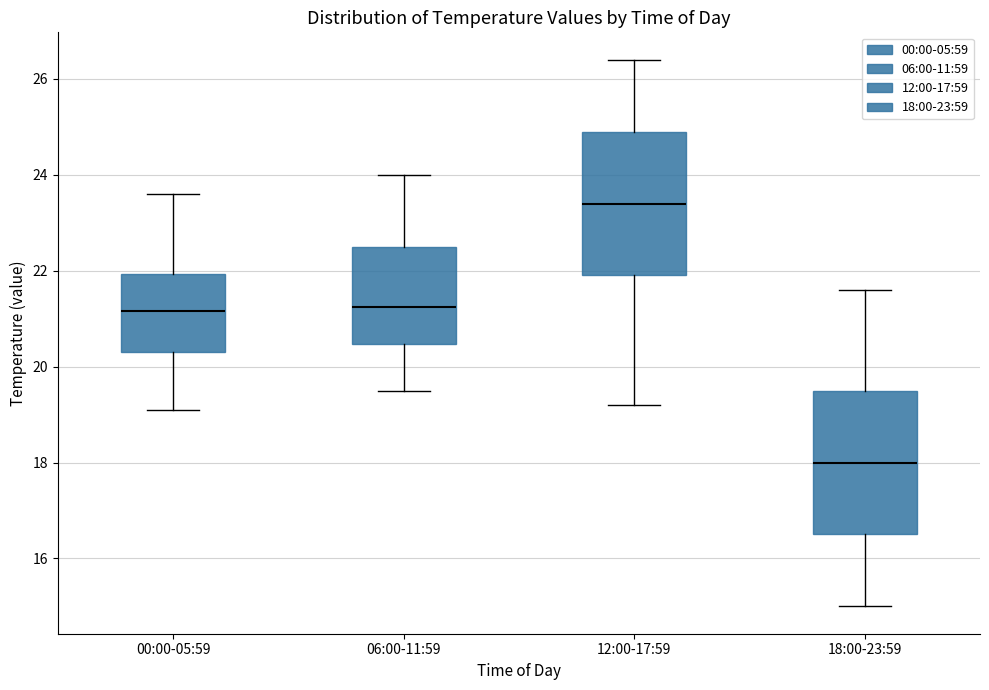

Reading left to right, read every box against the y-axis: the position of its median line, the range the box covers, and the ends of its whiskers. The values are not printed on the chart, so give them approximately, as read against the axis.

00:00-05:59: median 21.2, box 20.4 to 22.0, whiskers 19.2 to 23.6
06:00-11:59: median 21.2, box 20.4 to 22.6, whiskers 19.6 to 24.0
12:00-17:59: median 23.4, box 22.0 to 25.0, whiskers 19.2 to 26.4
18:00-23:59: median 18.0, box 16.6 to 19.6, whiskers 15.0 to 21.6